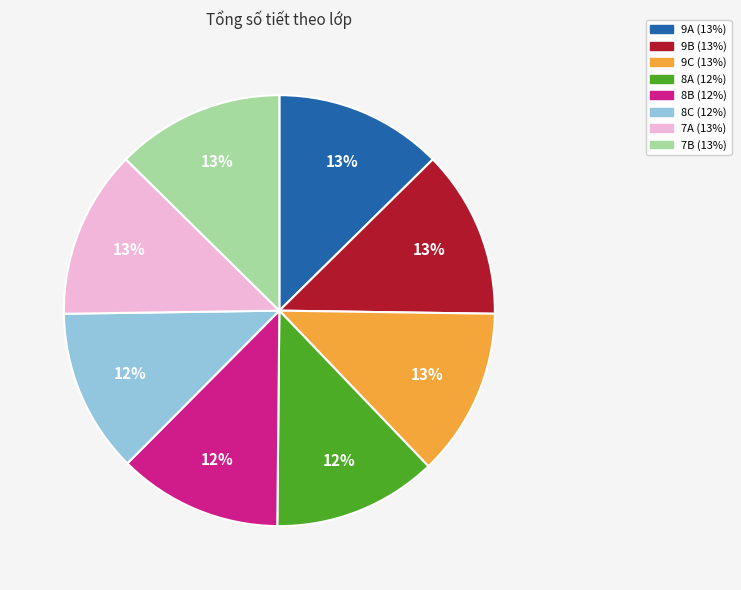

The 9A slice represents 1% of the pie. True or false?

False